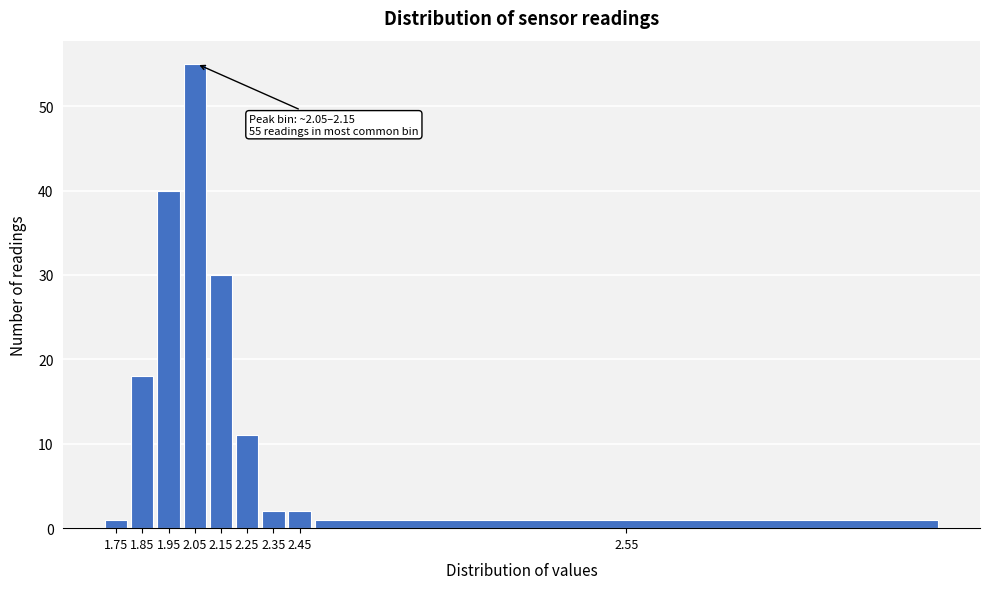

Reading left to right, extract all data points from this chart.

1.75=1	1.85=18	1.95=40	2.05=55	2.15=30	2.25=11	2.35=2	2.45=2	2.55=1